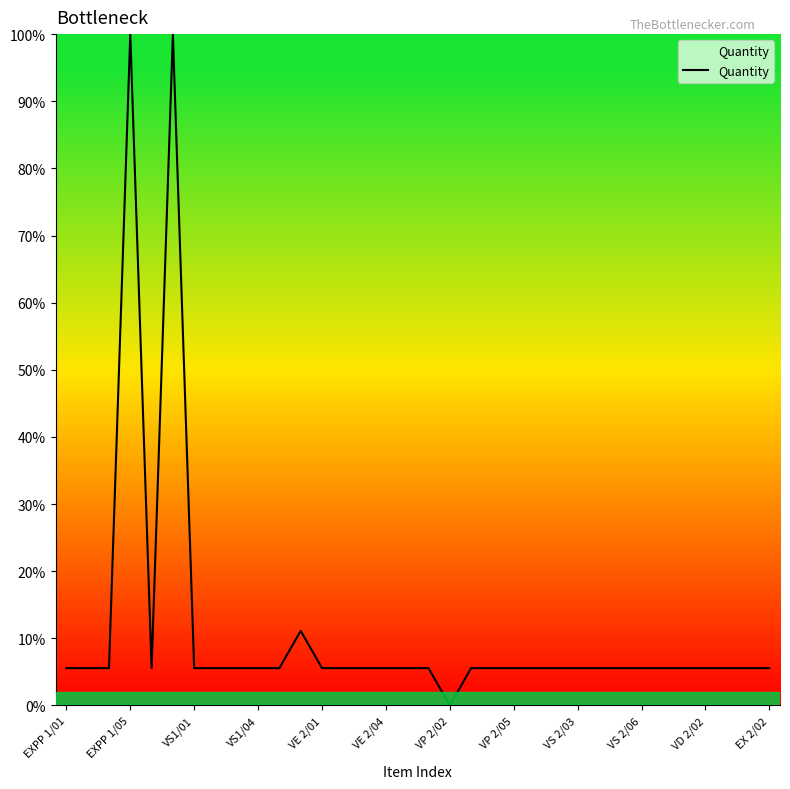

How many values are below 5?

1